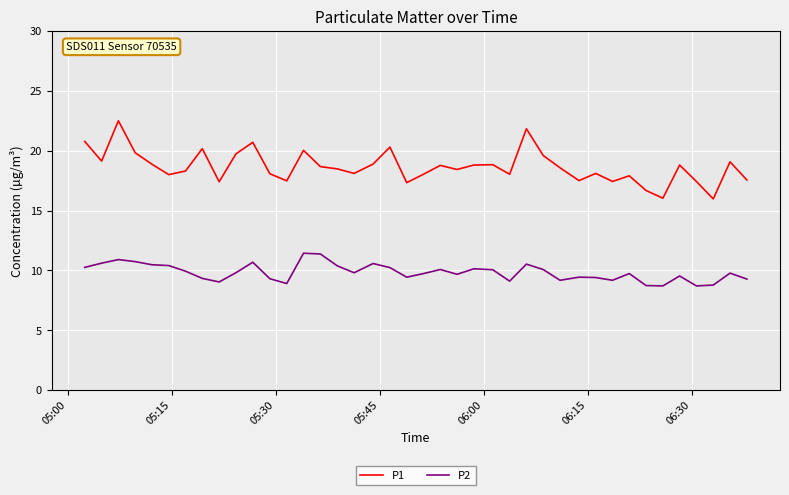

What is the greatest value displayed?

22.5